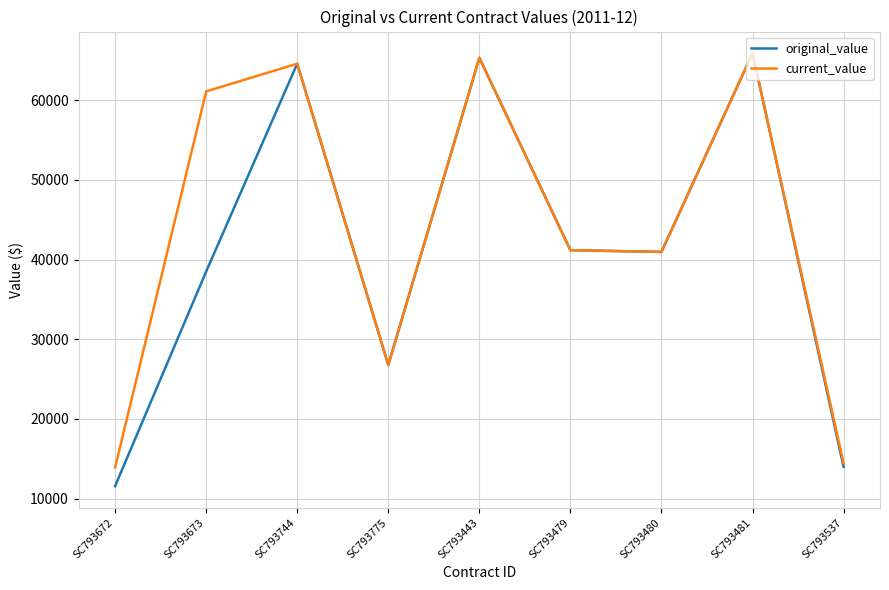

True or false: current_value has a value of 13925.0 at SC793672.

True